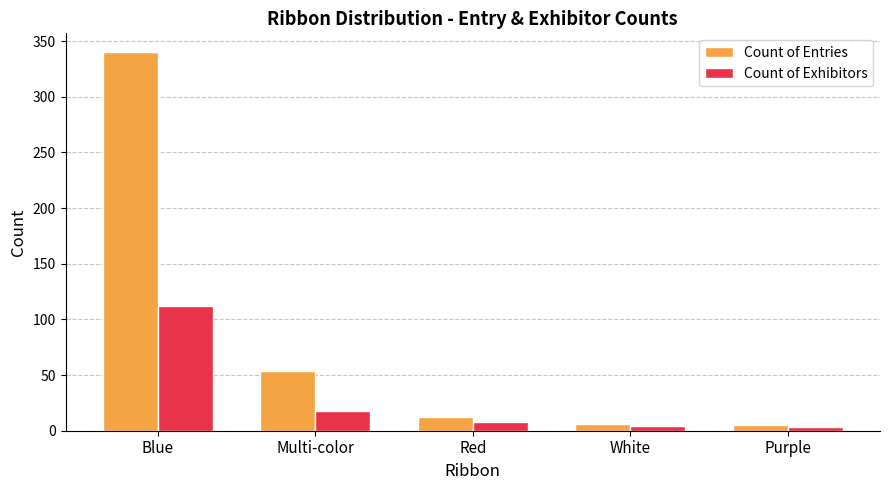

What is the sum of the Count of Exhibitors values at Red and Multi-color?

26